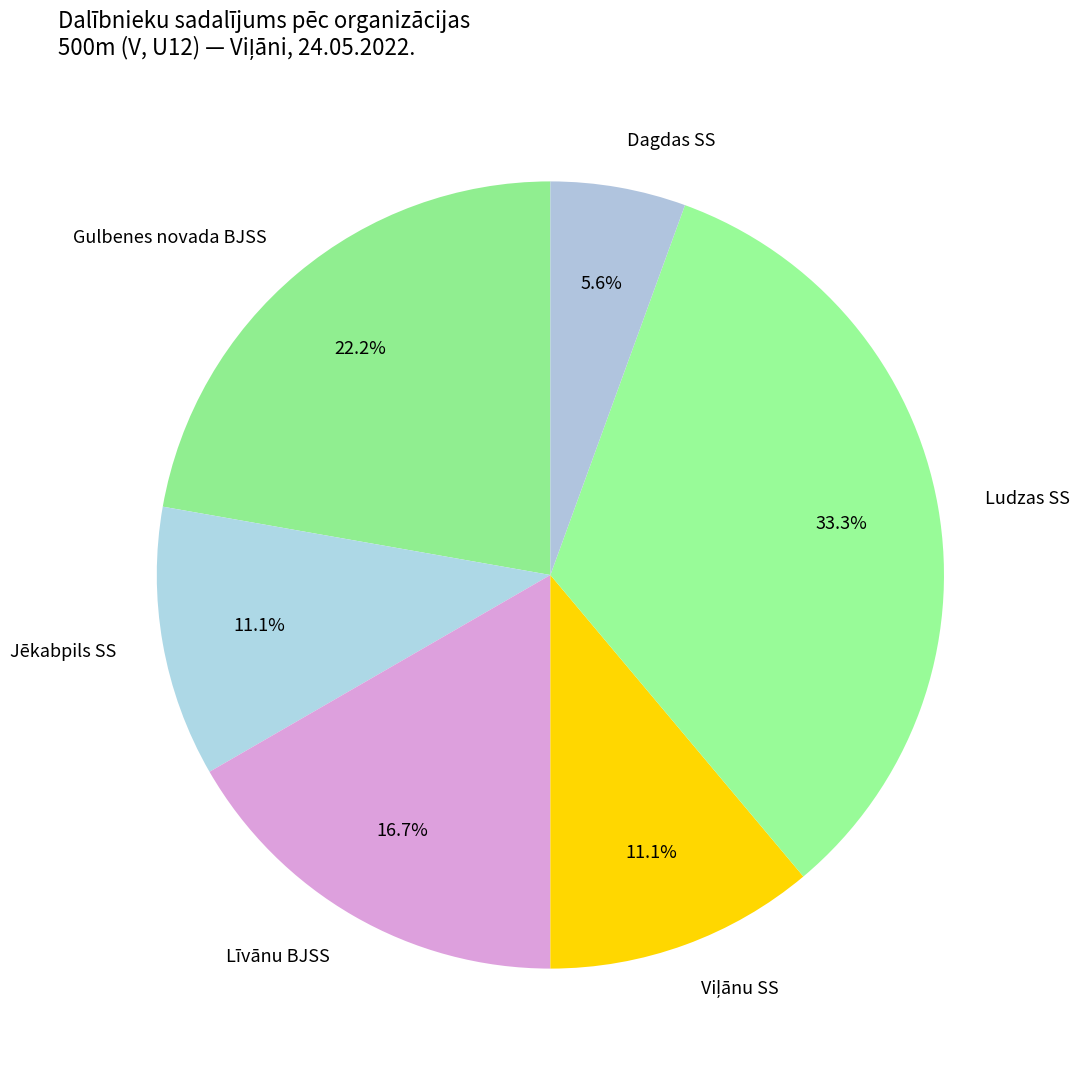

Between Līvānu BJSS and Dagdas SS, which is larger?

Līvānu BJSS